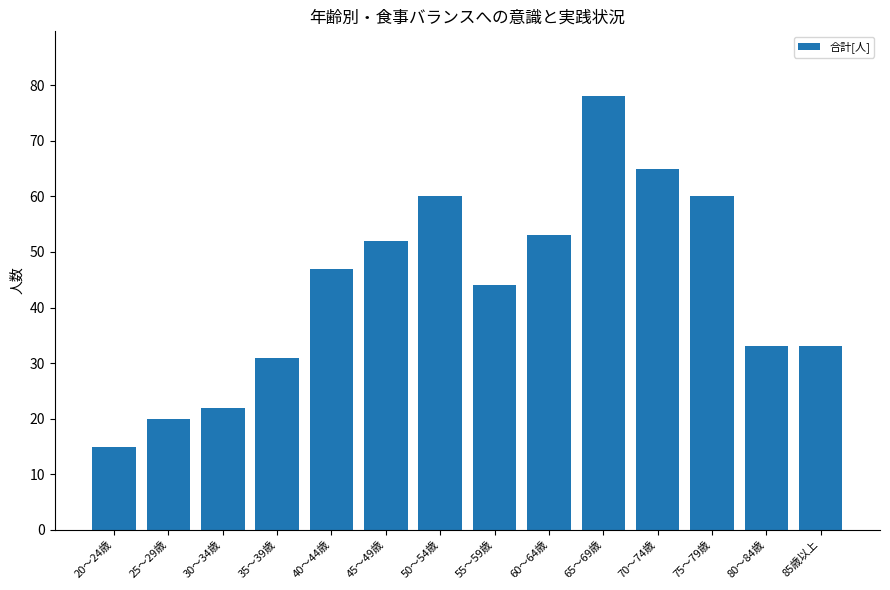

Is it true that the value at 65～69歳 is 78?

True